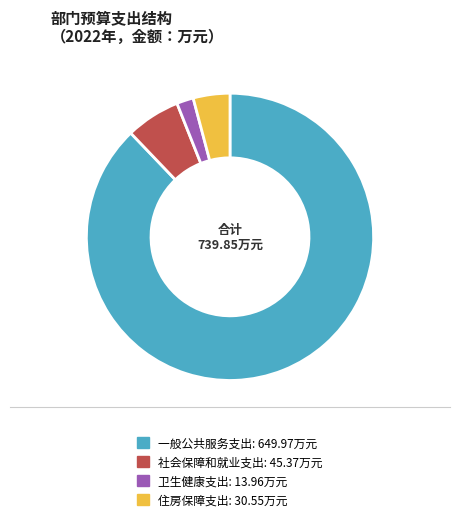

Which slice is the largest?

一般公共服务支出